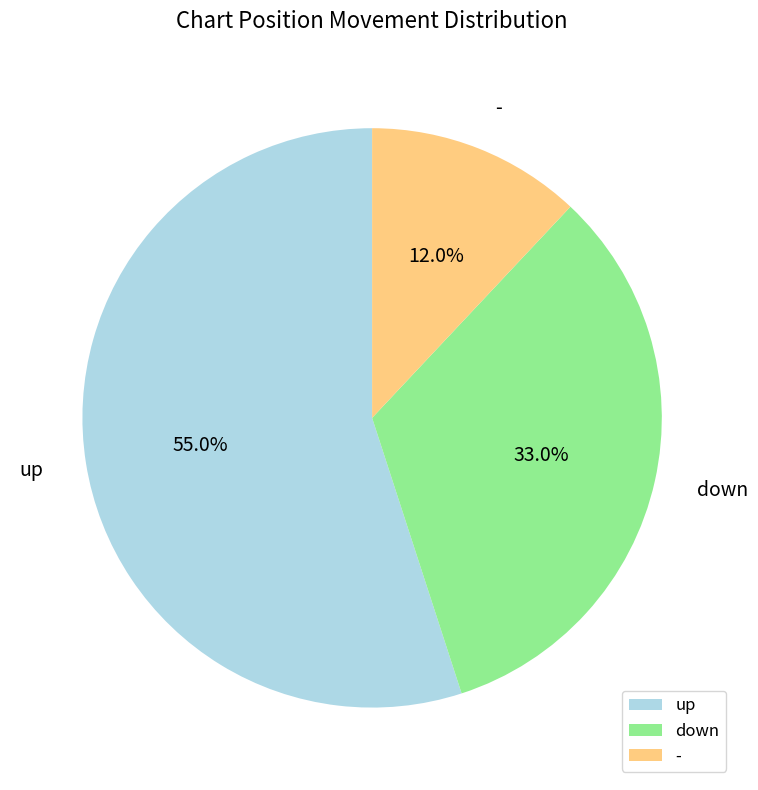

Approximately how many times larger is the value at - compared to down?

0.4